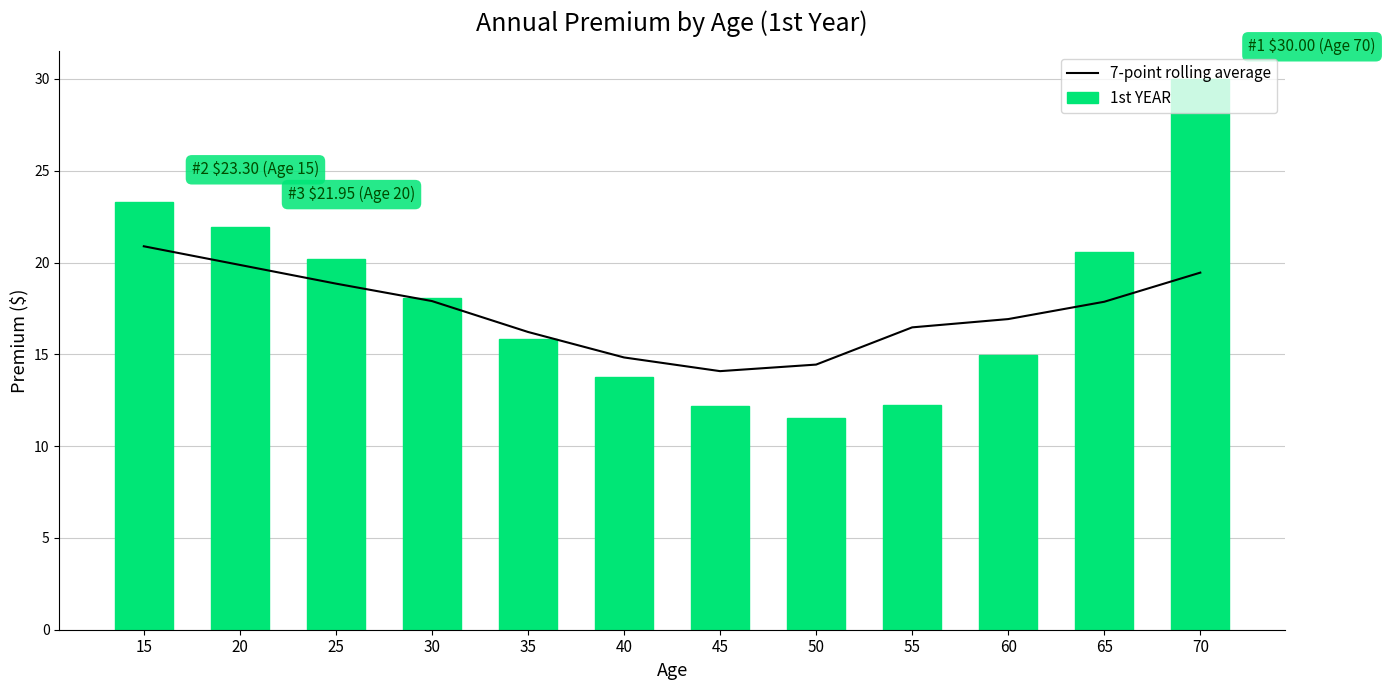

Which series has the widest spread of values?

1st YEAR